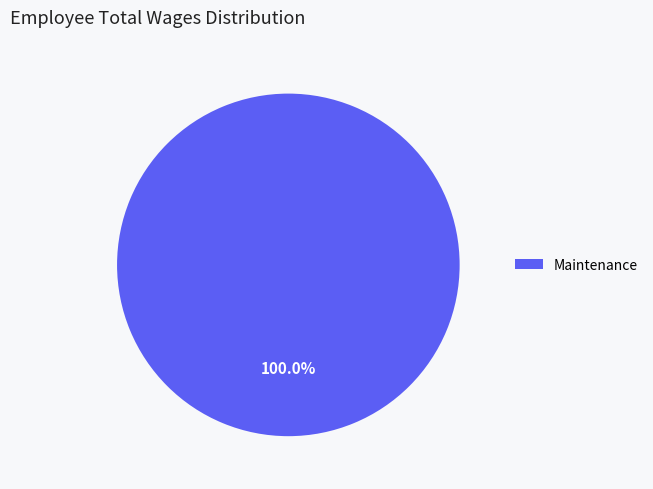

To the nearest percent, what percentage of the pie is Maintenance?

100%